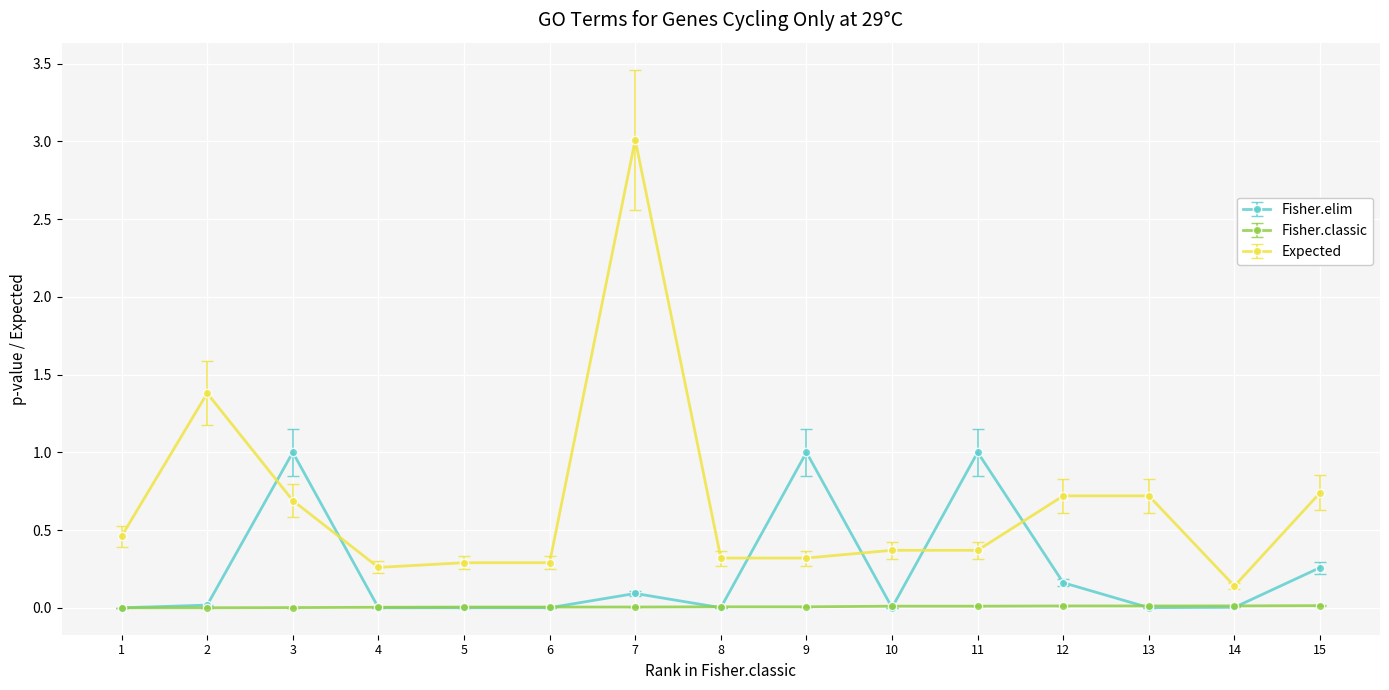

At which category is the sum across all series the highest?

7